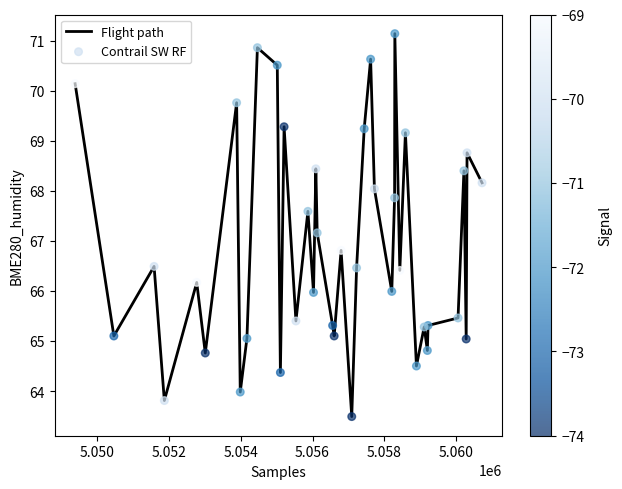

What is the smallest value displayed?

63.5